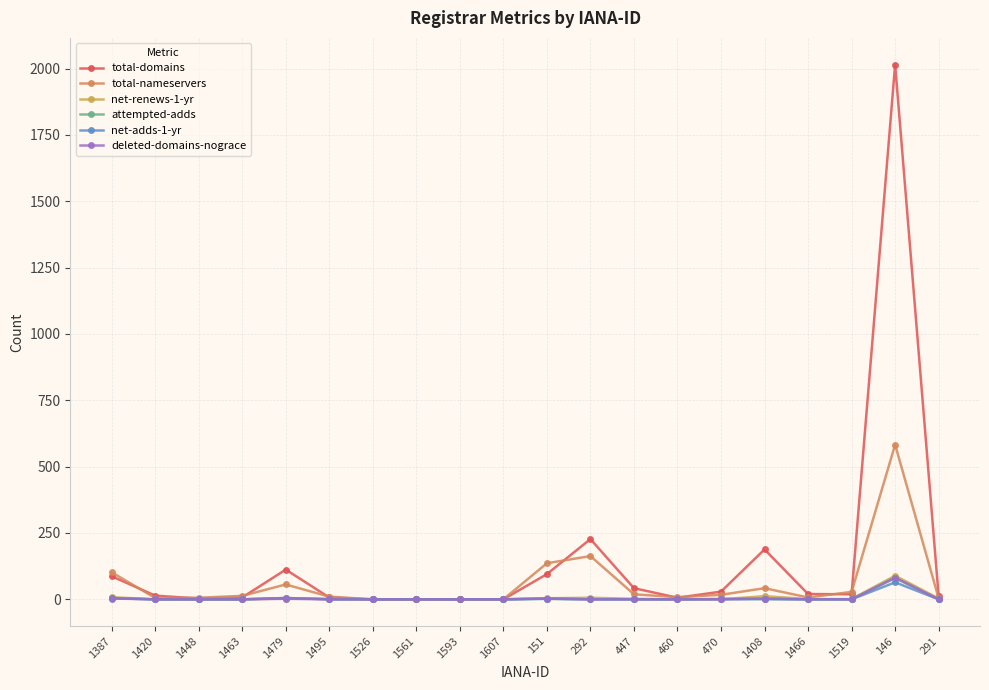

True or false: total-domains and deleted-domains-nograce cross at least once.

False